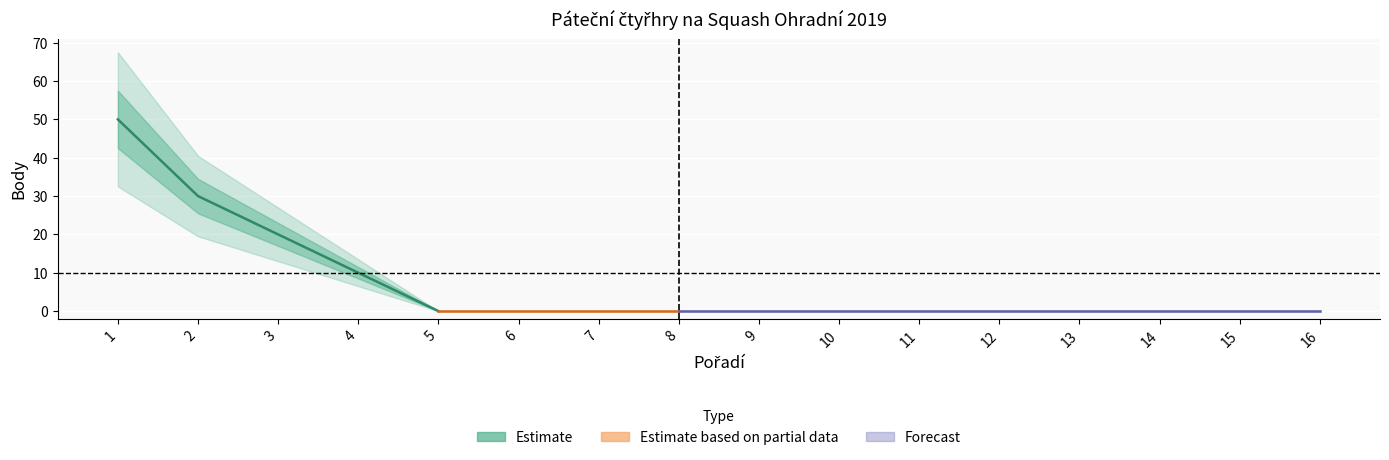

The chart shows a value of 0 at 6. True or false?

True